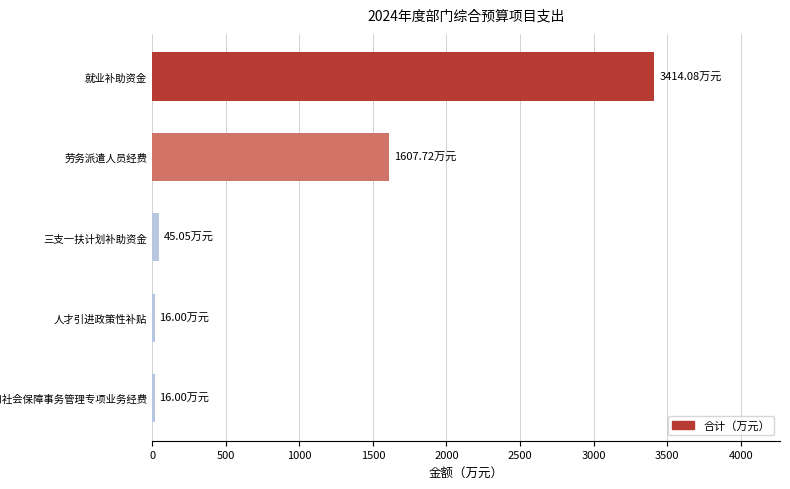

At which category does the chart reach its peak across all series?

就业补助资金